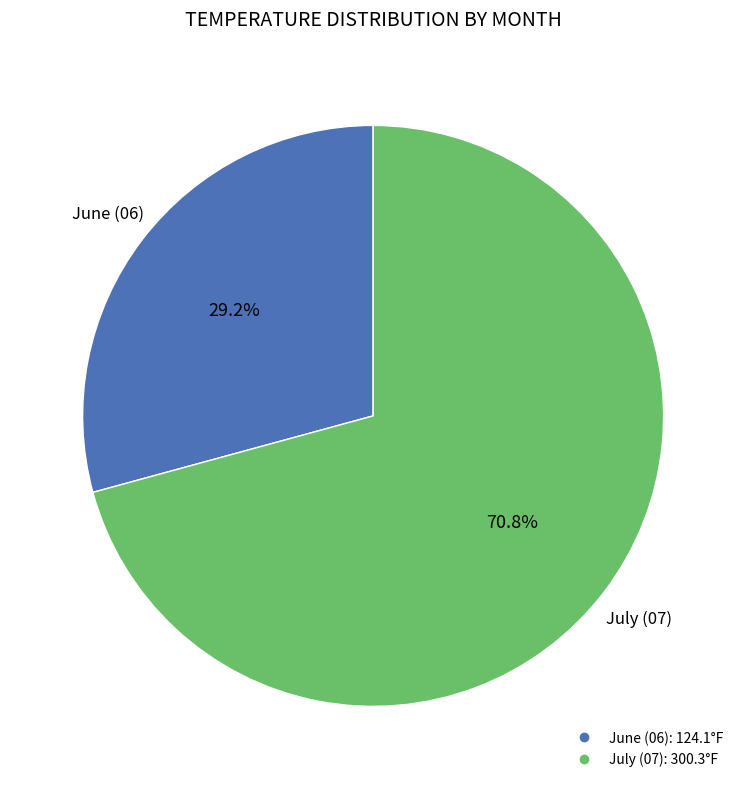

Is there any slice that represents more than half of the pie?

Yes